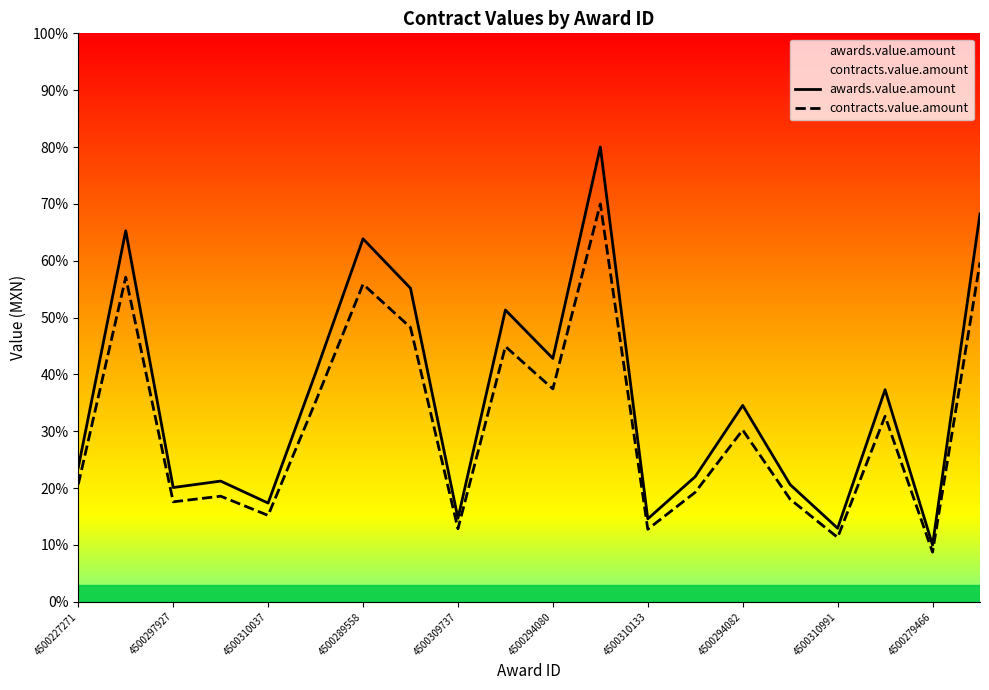

Which series has the largest range (max minus min)?

awards.value.amount